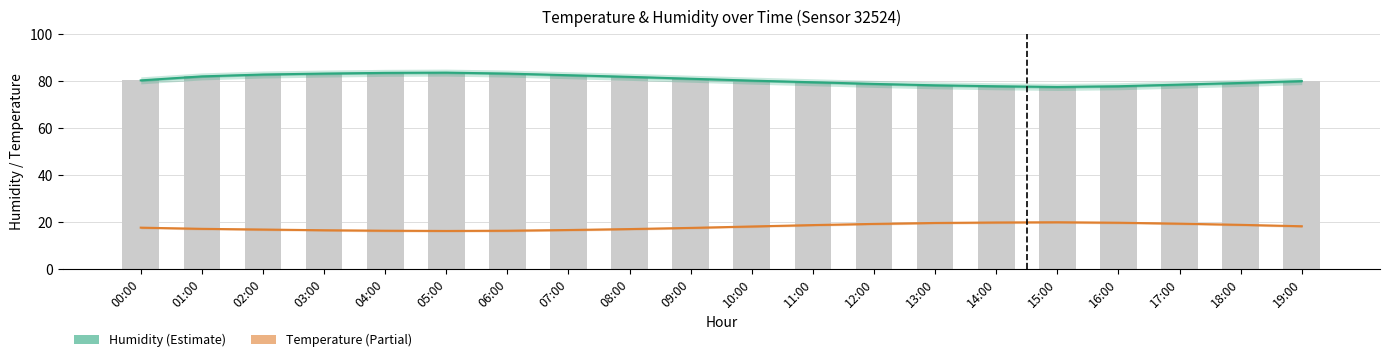

What is the sum of the humidity values at 14:00 and 00:00?

158.1